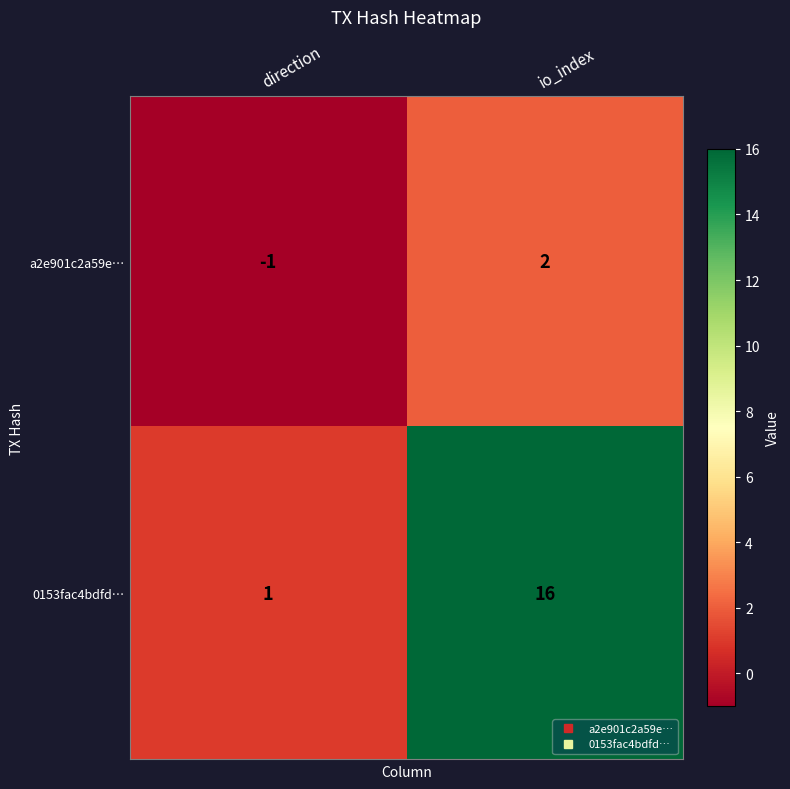

Which series changed the most between direction and io_index?

0153fac4bdfd…